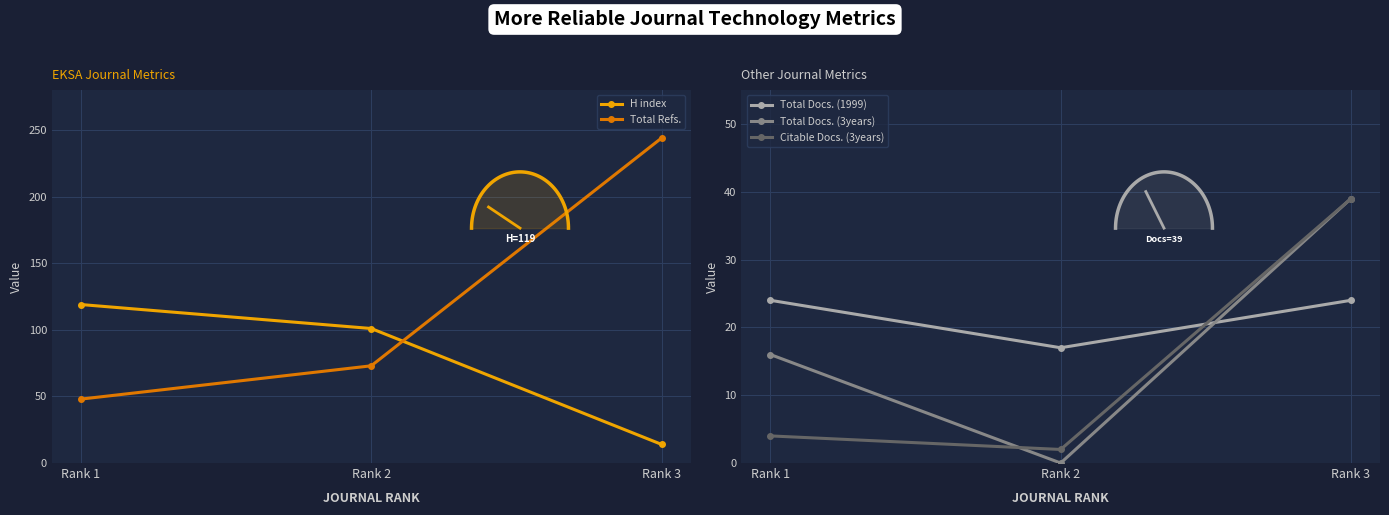

Rank the series at Rank 2 from lowest to highest value.

Total Docs. (3years), Citable Docs. (3years), Total Docs. (1999), Total Refs., H index